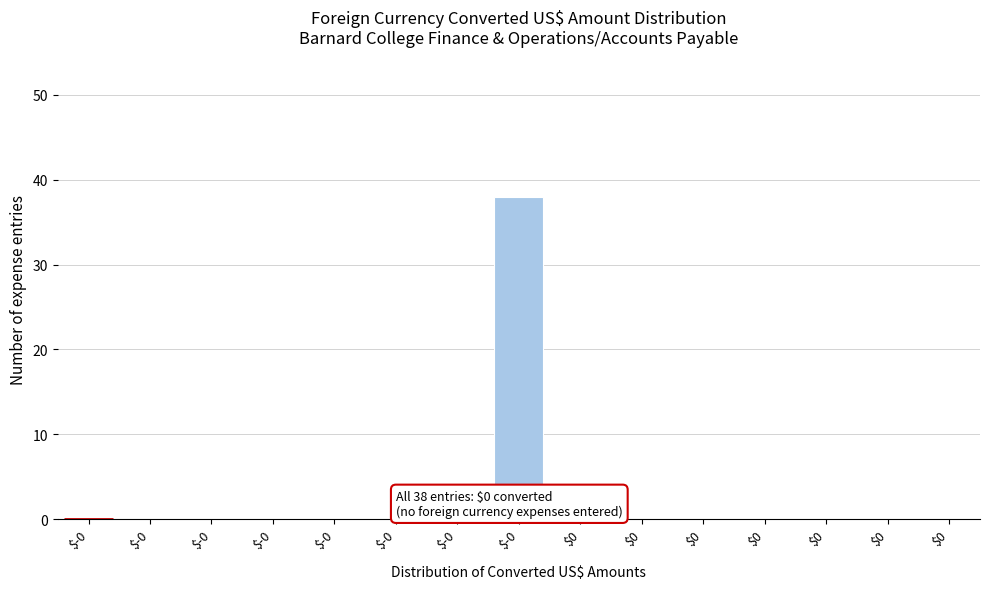

How many distinct data groups are displayed?

1